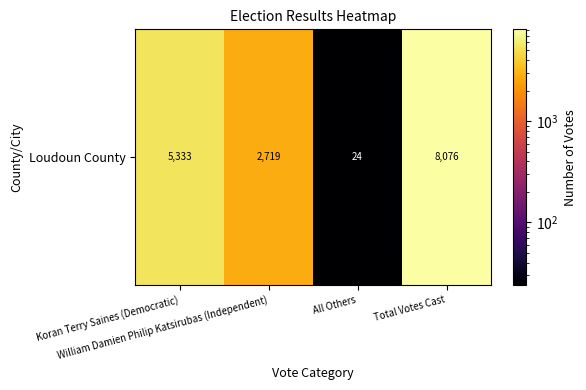

Is it true that the value at All Others is 8?

False